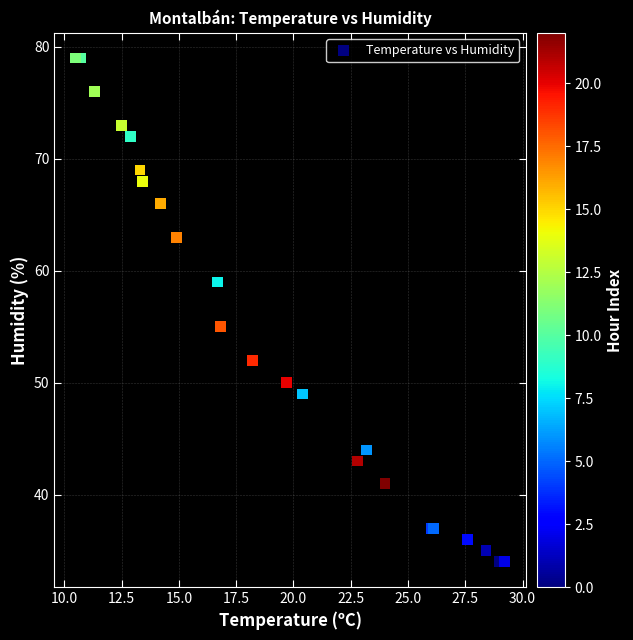

What Y value in the scatter plot is closest to 56?

55